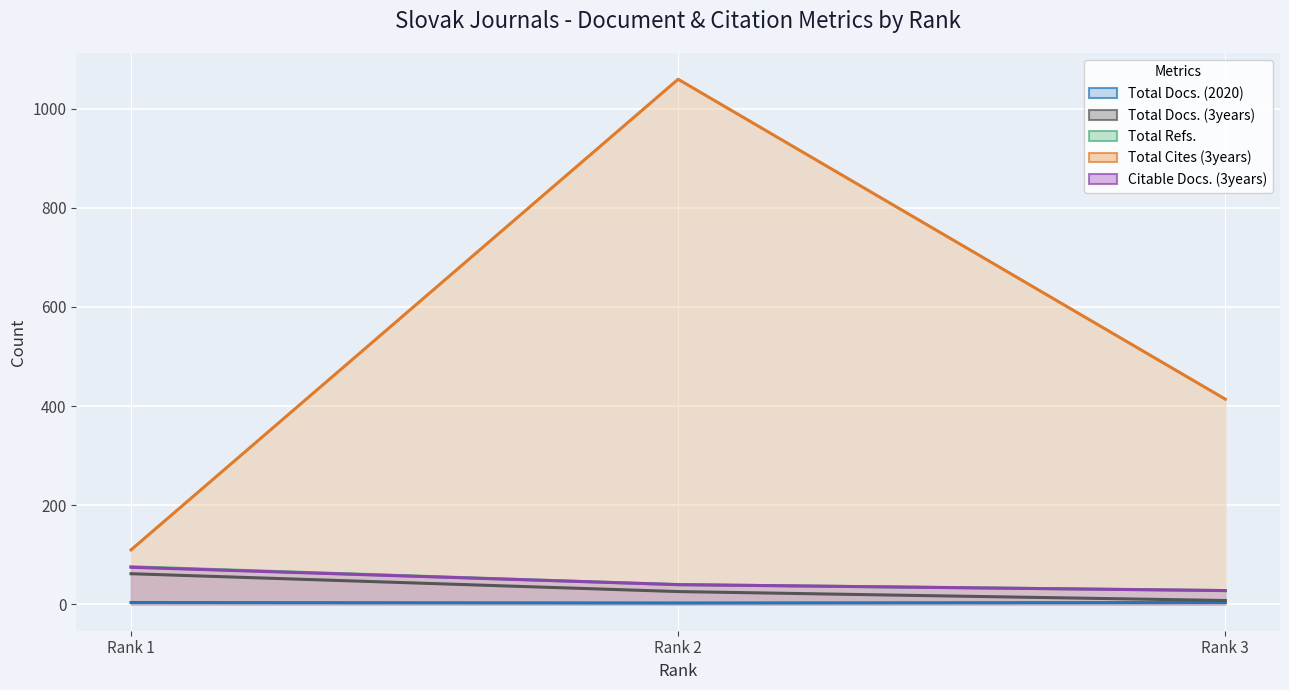

Which category has the lowest value across all series?

Rank 2